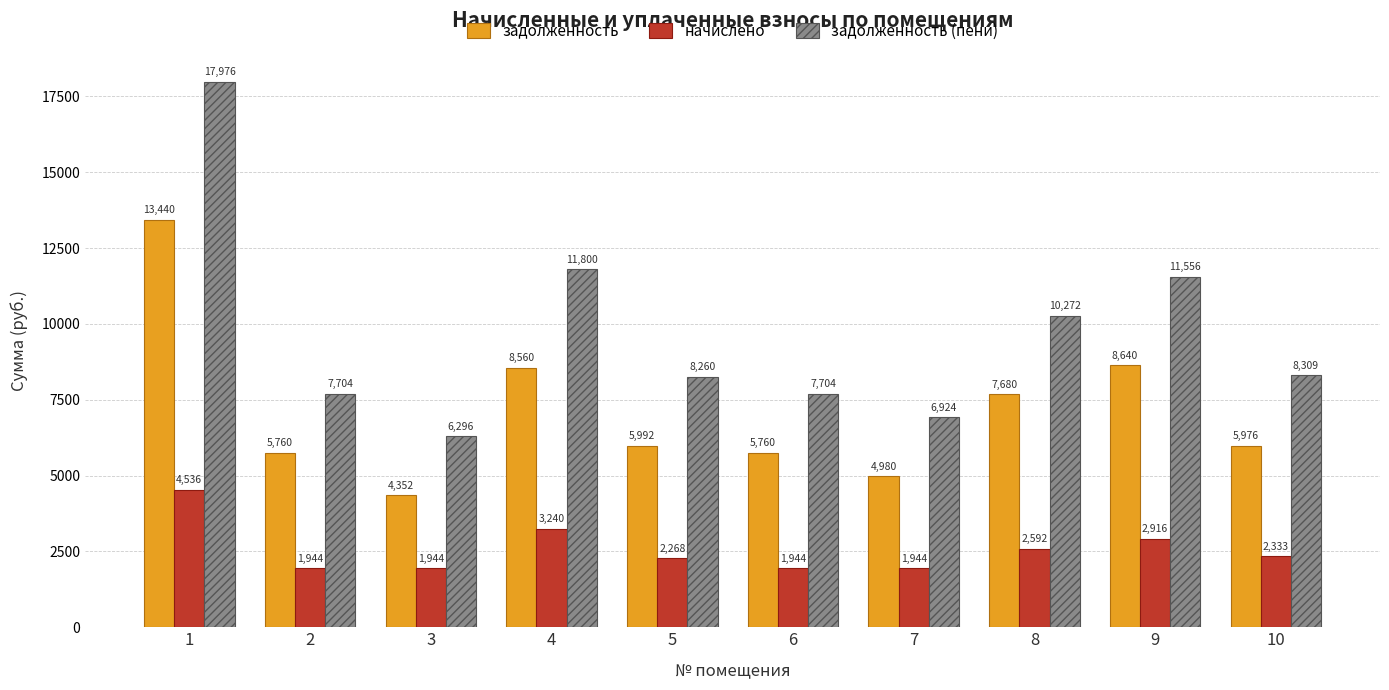

What is the difference between the maximum and minimum values in the начислено series?

2592.0